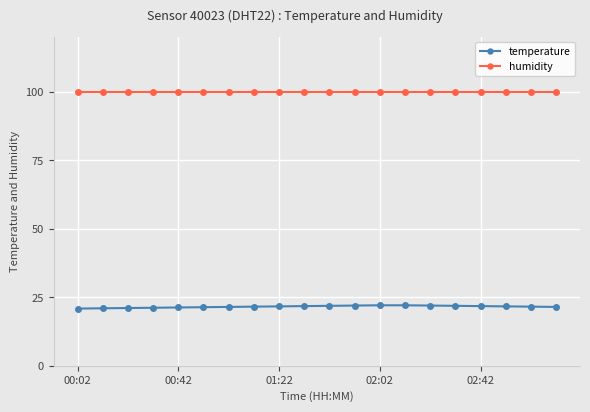

Does the chart have visible grid lines?

Yes